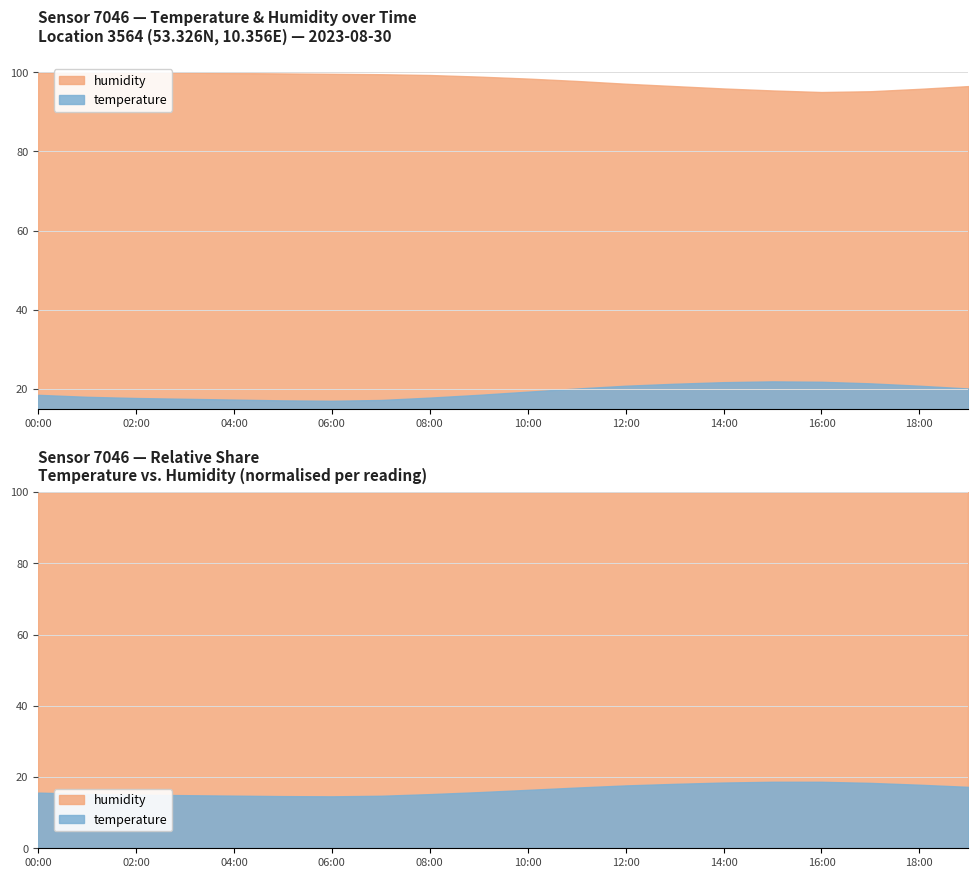

Which series has the largest total across all categories?

humidity